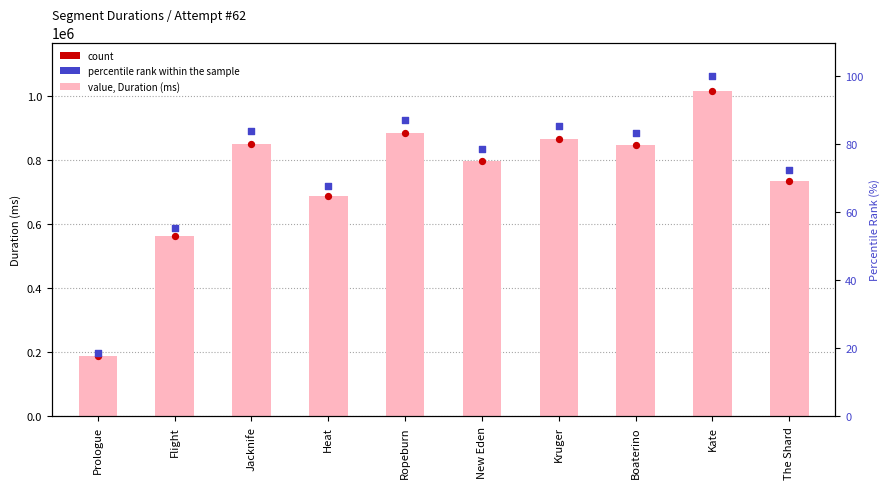

At how many categories does at least one series exceed 331060?

9